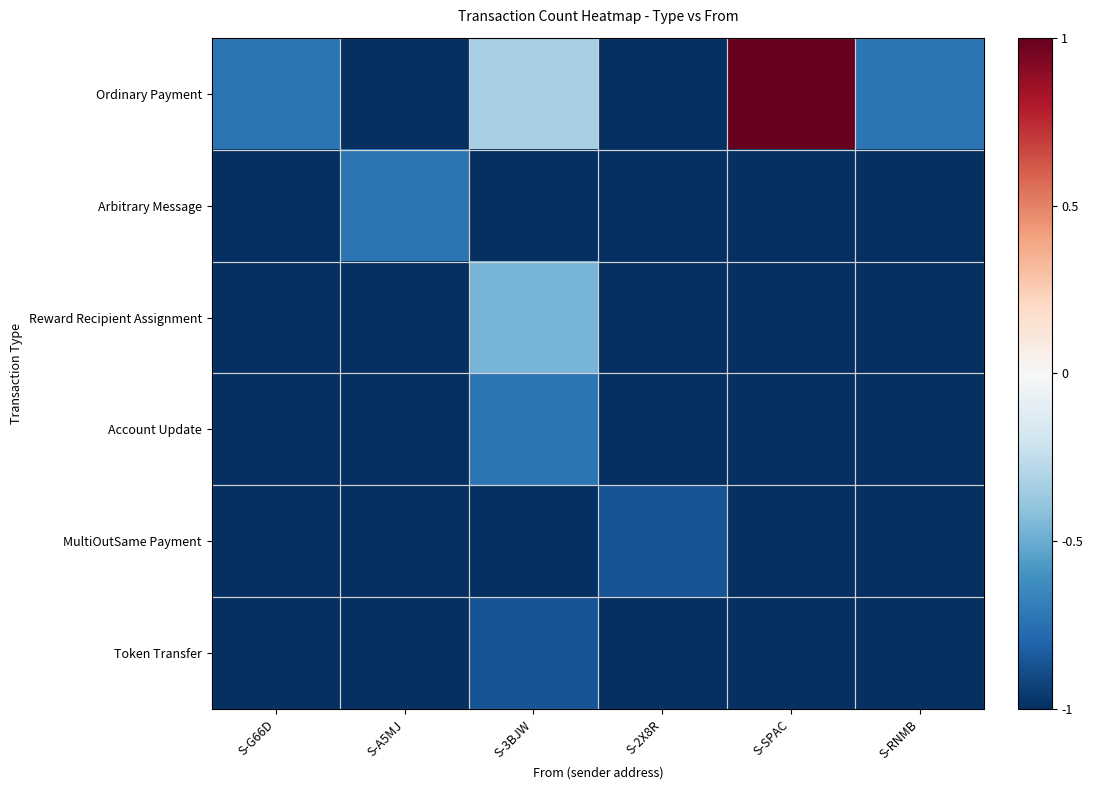

Rank the series at S-3BJW from lowest to highest value.

Arbitrary Message, MultiOutSame Payment, Token Transfer, Account Update, Reward Recipient Assignment, Ordinary Payment